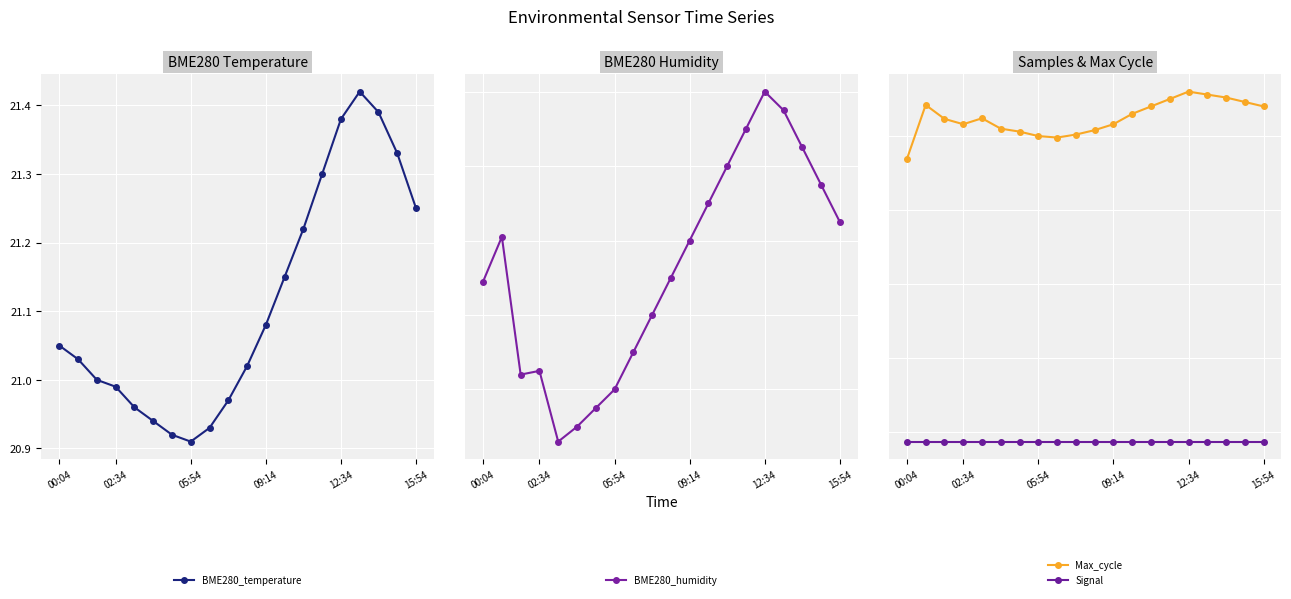

Reading right to left, list all the values displayed in this chart.

BME280_temperature: 21.2	21.3	21.4	21.4	21.4	21.3	21.2	21.1	21.1	21.0	21.0	20.9	20.9	20.9	20.9	21.0	21.0	21.0	21.0	21.1
BME280_humidity: 46.0	46.1	46.2	46.4	46.4	46.3	46.2	46.1	46.0	45.9	45.8	45.7	45.6	45.5	45.5	45.5	45.6	45.6	46.0	45.9
Max_cycle: 2200.0	2230.0	2260.0	2280.0	2300.0	2250.0	2200.0	2150.0	2080.0	2040.0	2010.0	1990.0	2000.0	2030.0	2050.0	2120.0	2080.0	2116.0	2210.0	1845.0
Signal: -62.0	-62.0	-62.0	-62.0	-62.0	-62.0	-62.0	-62.0	-62.0	-62.0	-62.0	-62.0	-62.0	-62.0	-62.0	-62.0	-62.0	-62.0	-62.0	-62.0